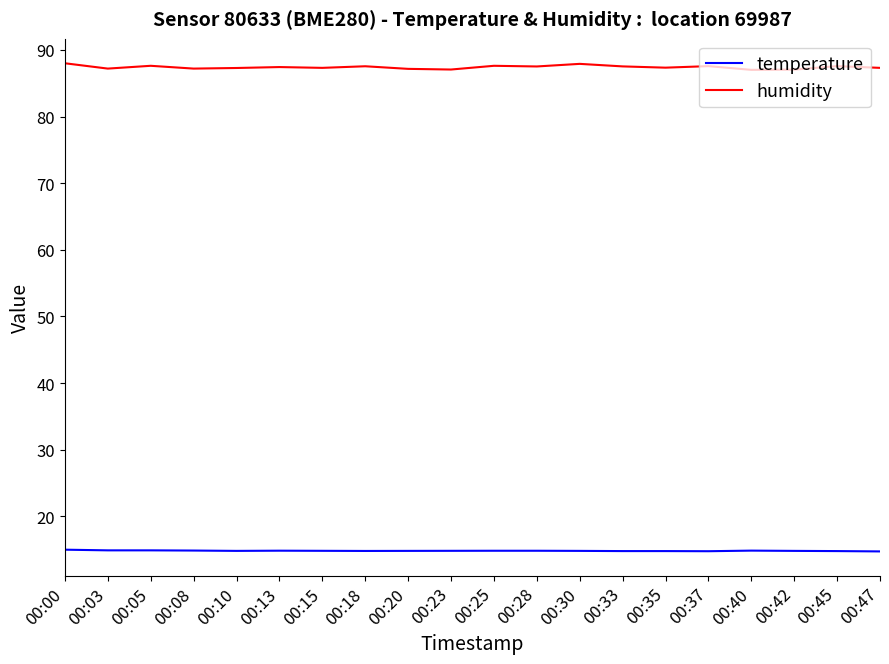

What is the total value across all series at 00:20?

102.0